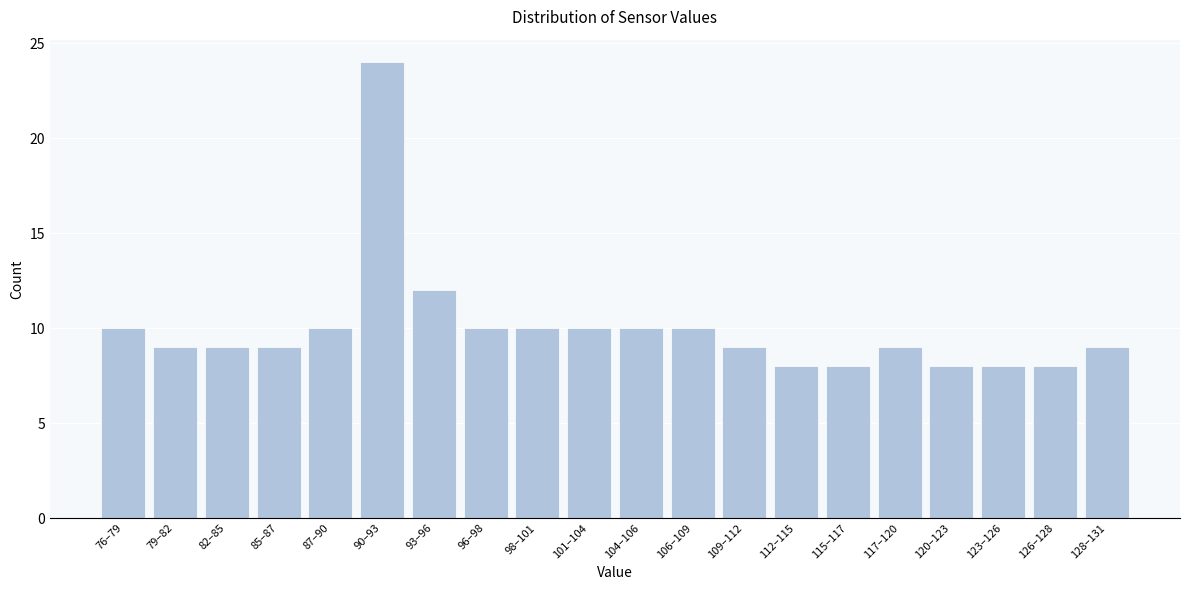

Reading left to right, what are all the values shown in this chart?

76–79=10	79–82=9	82–85=9	85–87=9	87–90=10	90–93=24	93–96=12	96–98=10	98–101=10	101–104=10	104–106=10	106–109=10	109–112=9	112–115=8	115–117=8	117–120=9	120–123=8	123–126=8	126–128=8	128–131=9